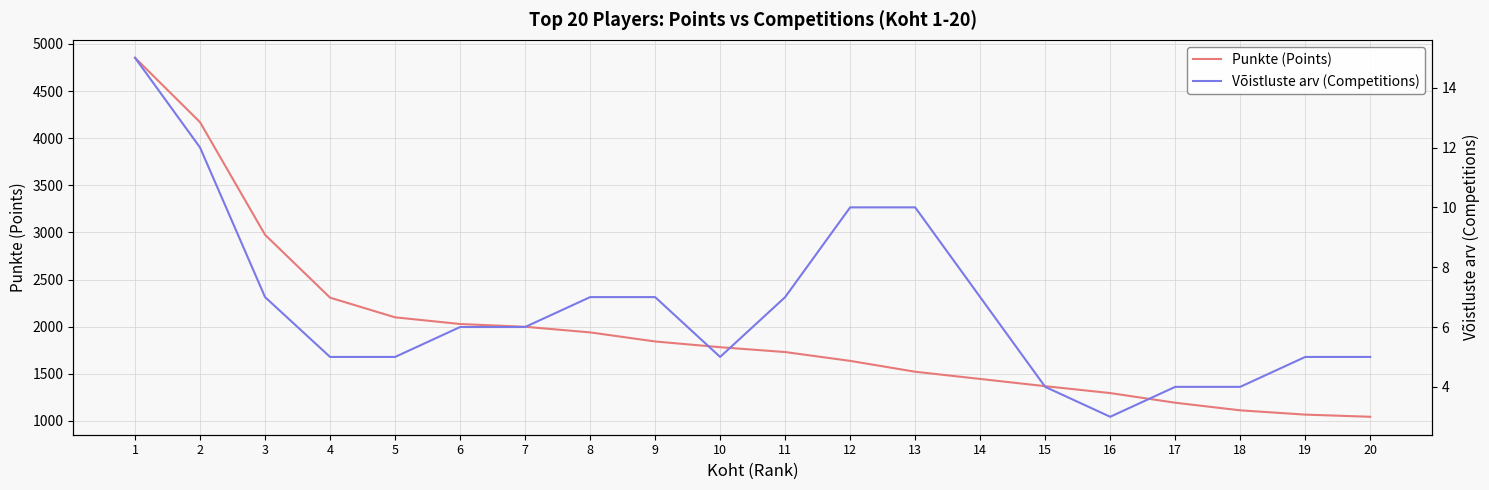

True or false: Võistluste arv (Competitions) and Punkte (Points) cross at least once.

False